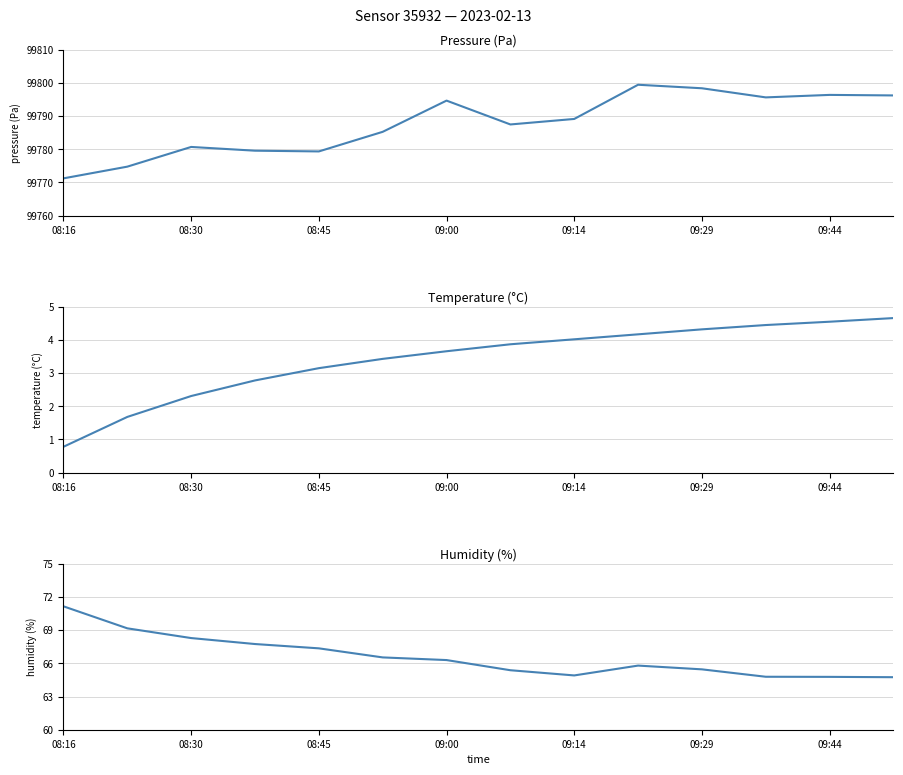

True or false: pressure and temperature cross at least once.

False